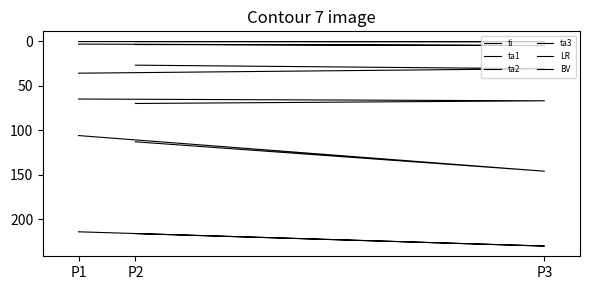

Is the value of ta2 at P2 greater than the value of ta1 at P3?

No